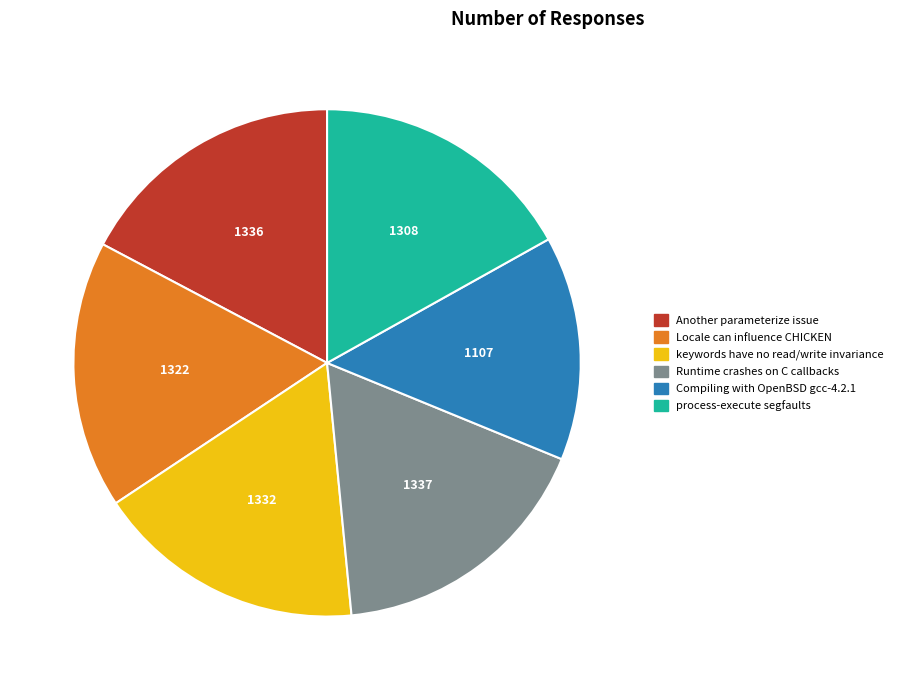

Which slice is the smallest?

Compiling with OpenBSD gcc-4.2.1